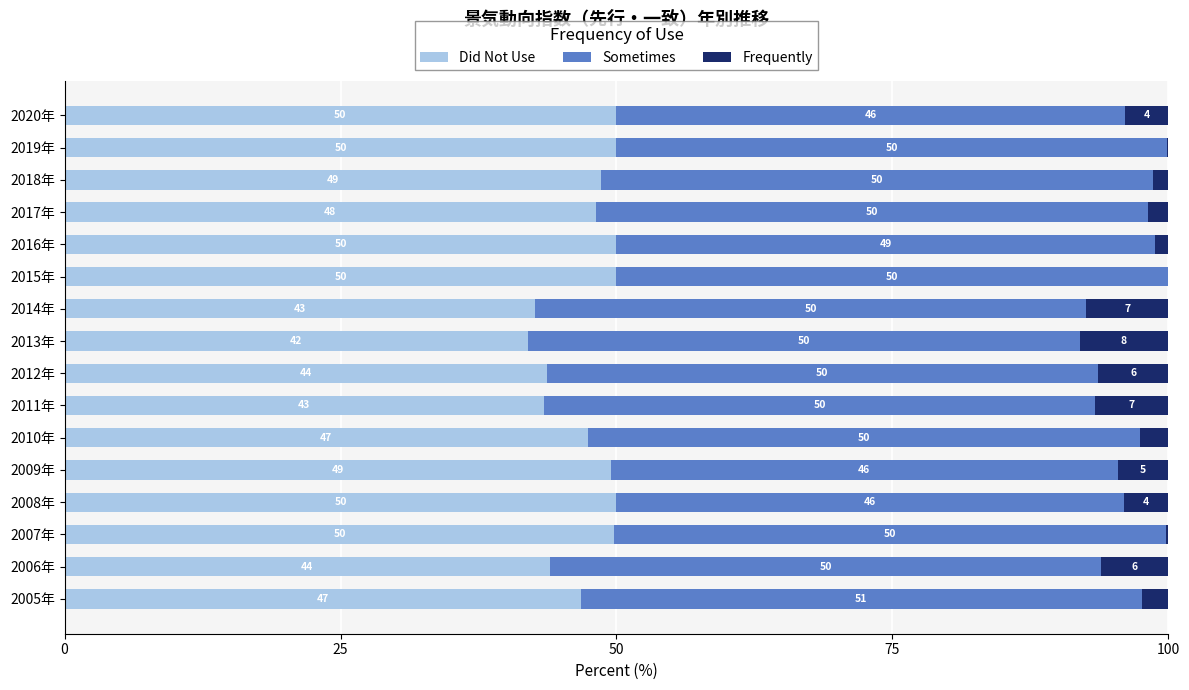

At which label is Did Not Use closest to 45?

2006年